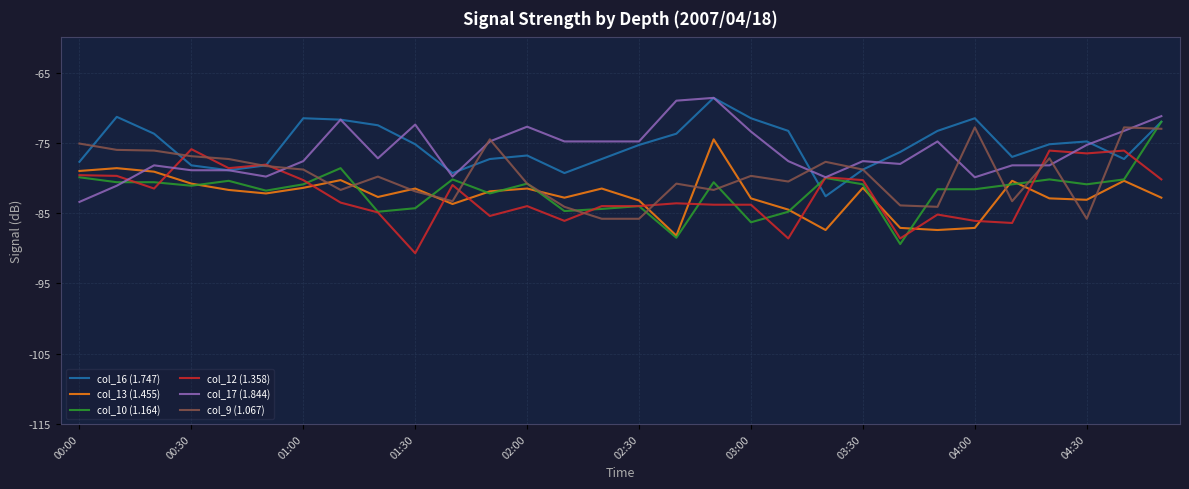

What is the highest value of the col_17 (1.844) series?

-68.6